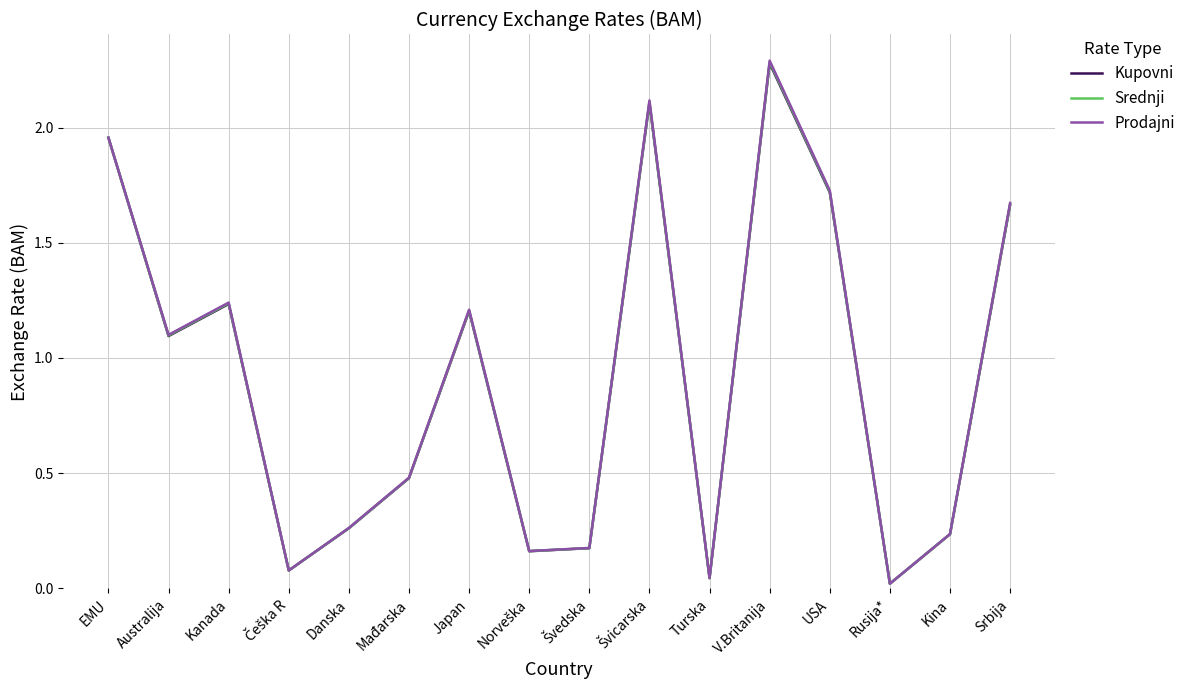

Which series changed the most between Kina and Srbija?

Prodajni